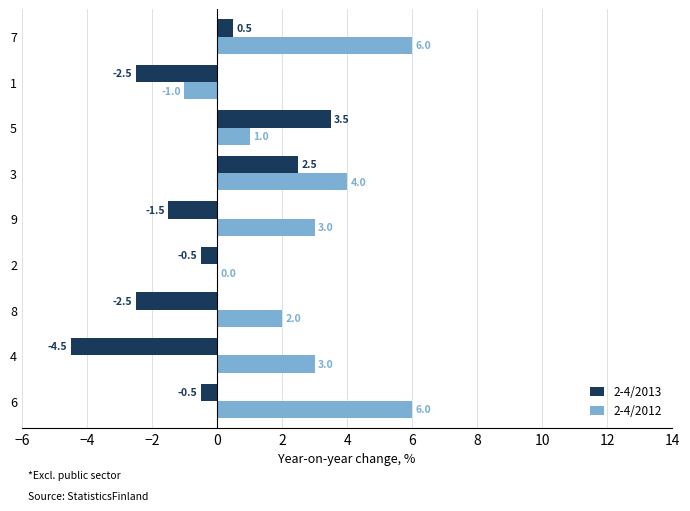

What is the sum of the 2-4/2013 values at 2 and 8?

-3.0